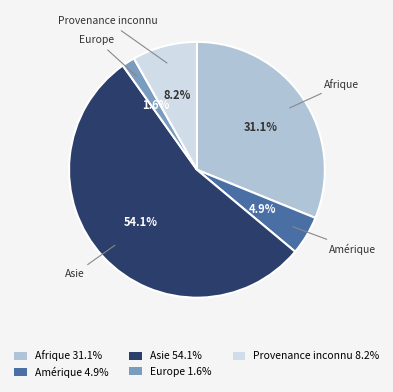

What percentage do Provenance inconnu 8.2% and Afrique 31.1% together represent?

39.3%